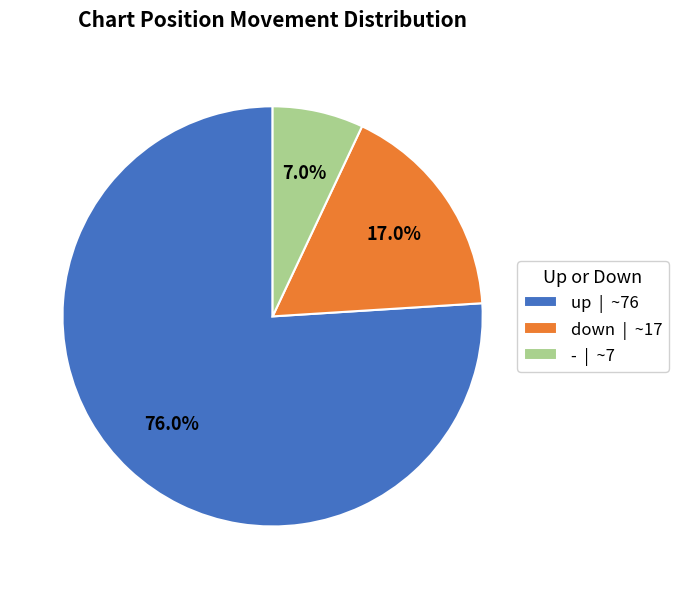

The down slice represents 3% of the pie. True or false?

False